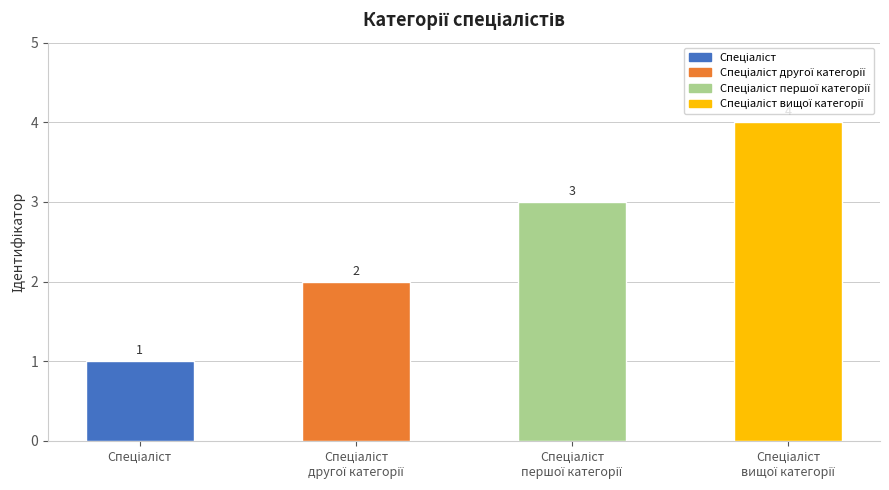

What is the greatest value displayed?

4